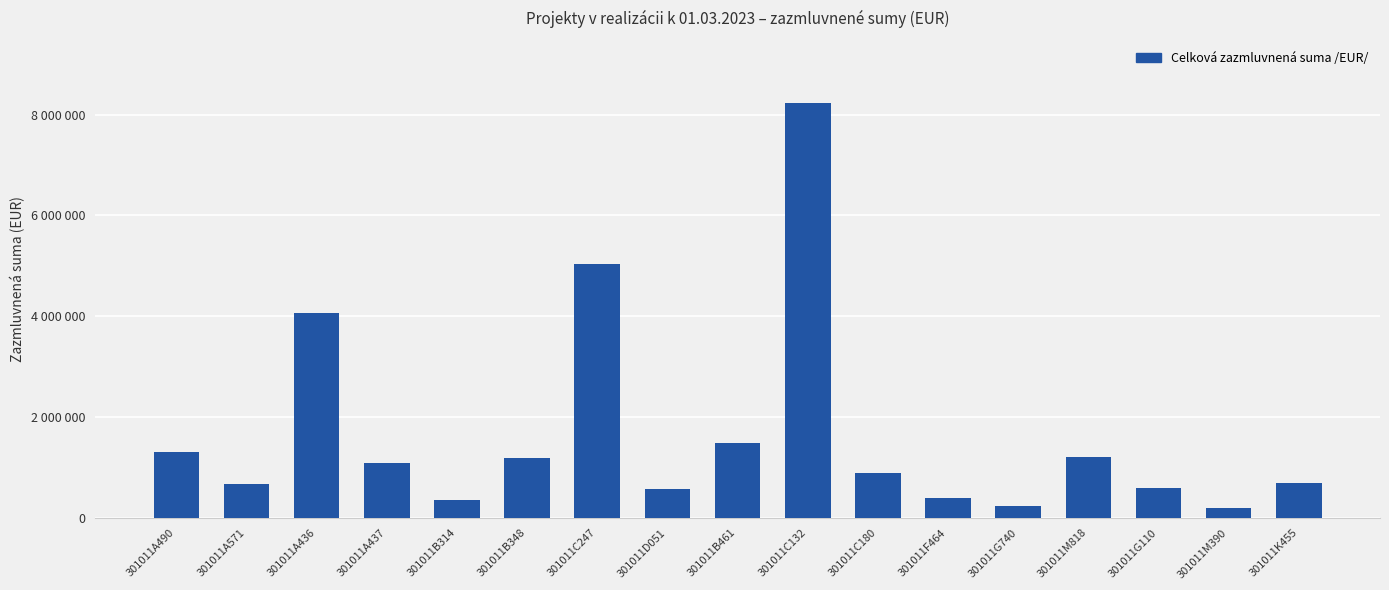

What is the value of the 9th bar from the left?

1477522